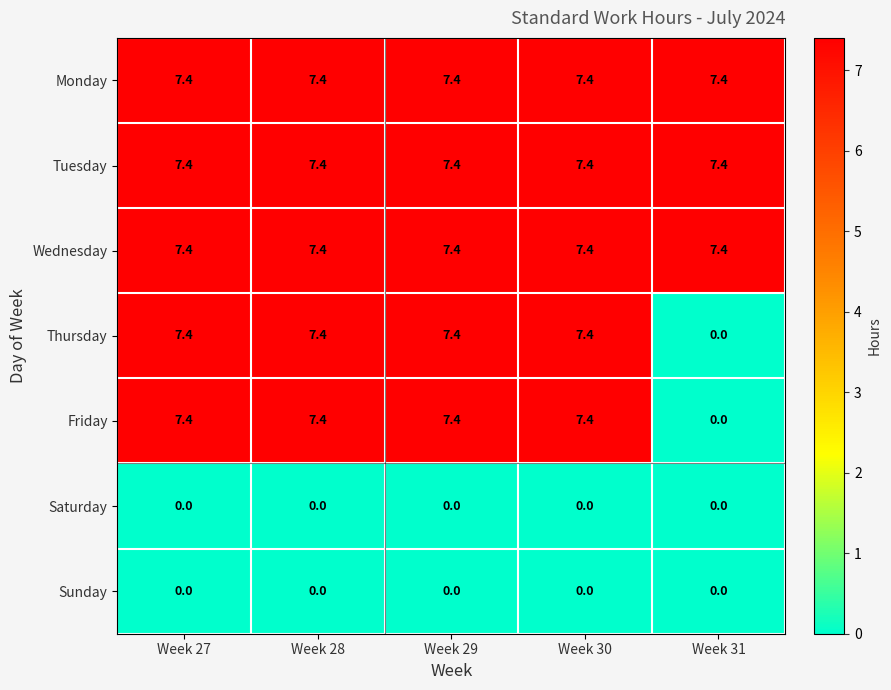

What is the difference between the maximum and minimum values in the Friday series?

7.4